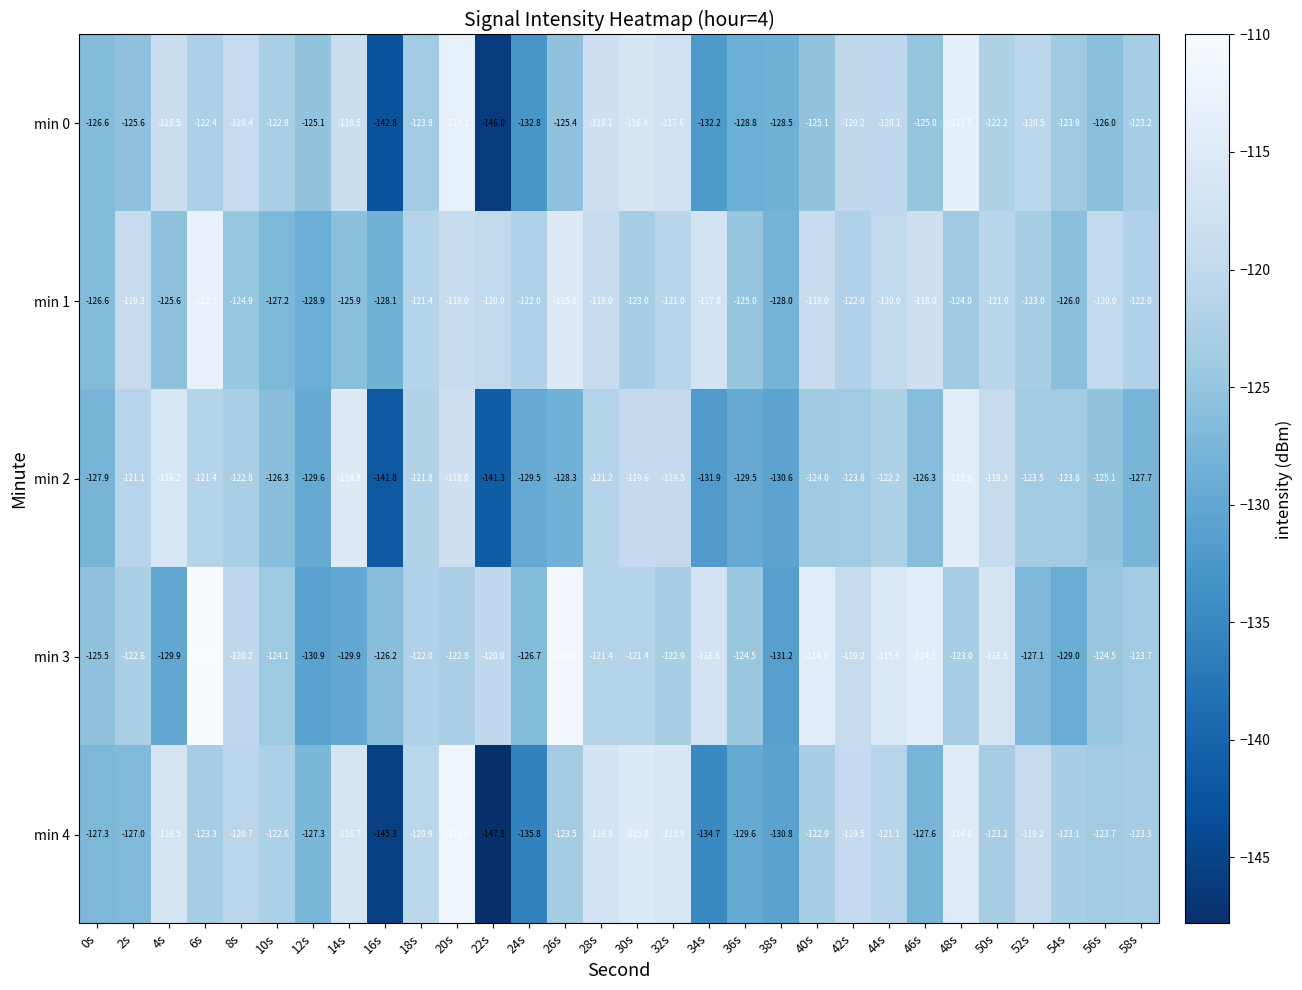

Rank the series at 24s from highest to lowest value.

min 1, min 3, min 2, min 0, min 4